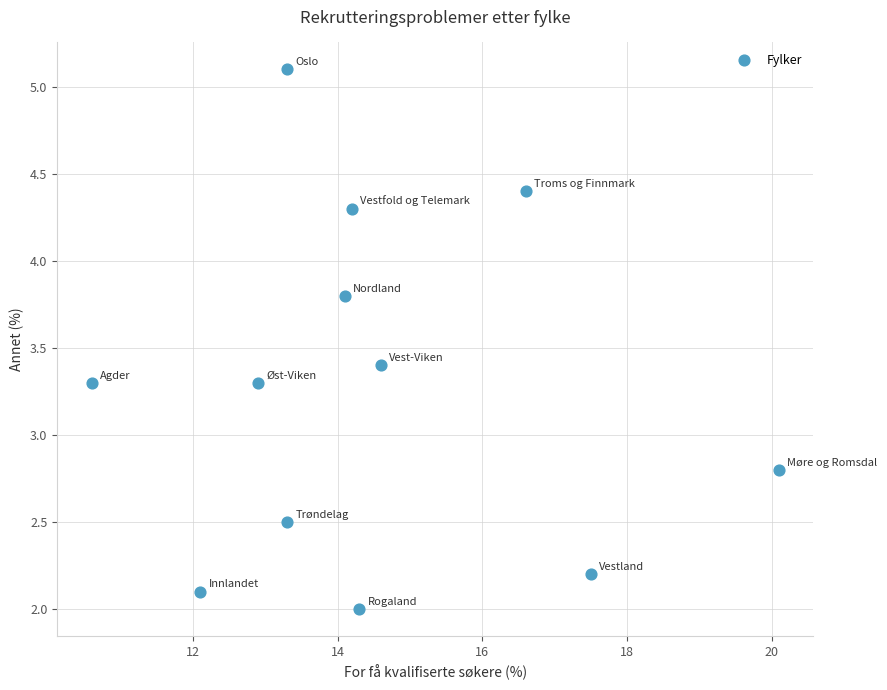

What Y value in the scatter plot is closest to 3?

2.8